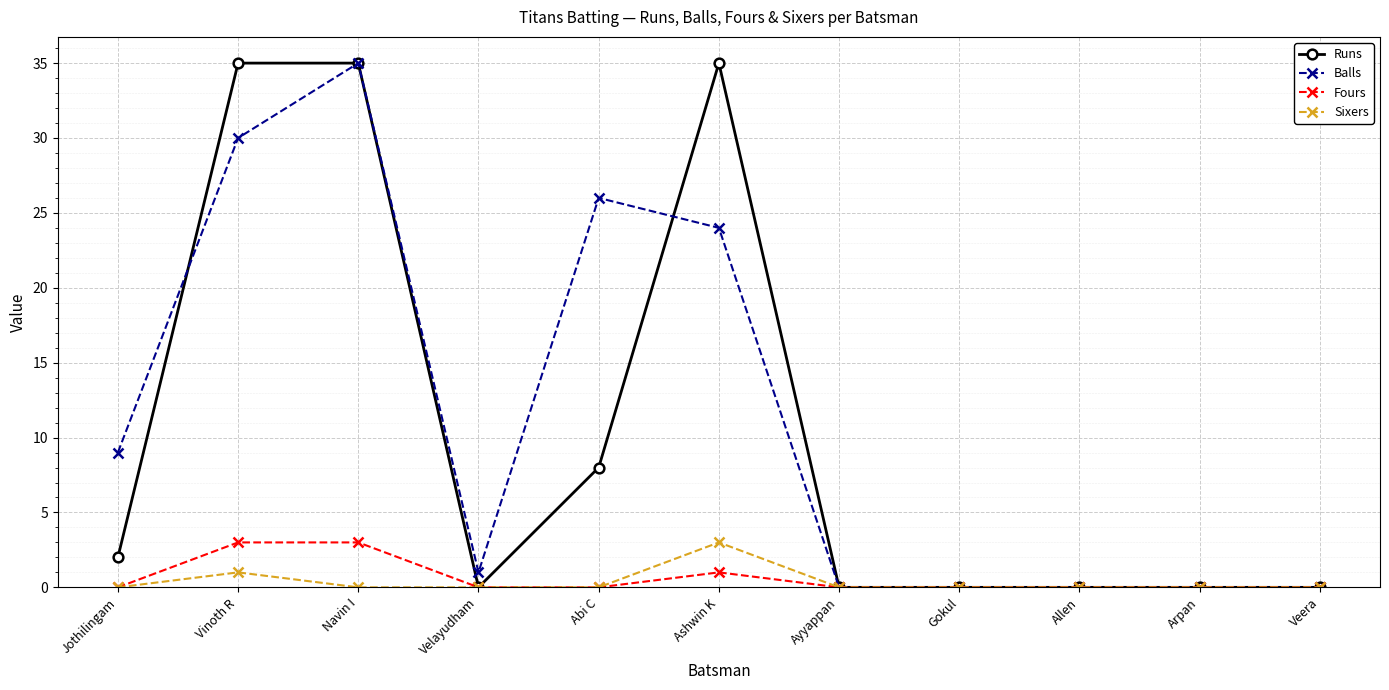

Between Abi C and Ashwin K, which series saw the biggest shift?

Runs